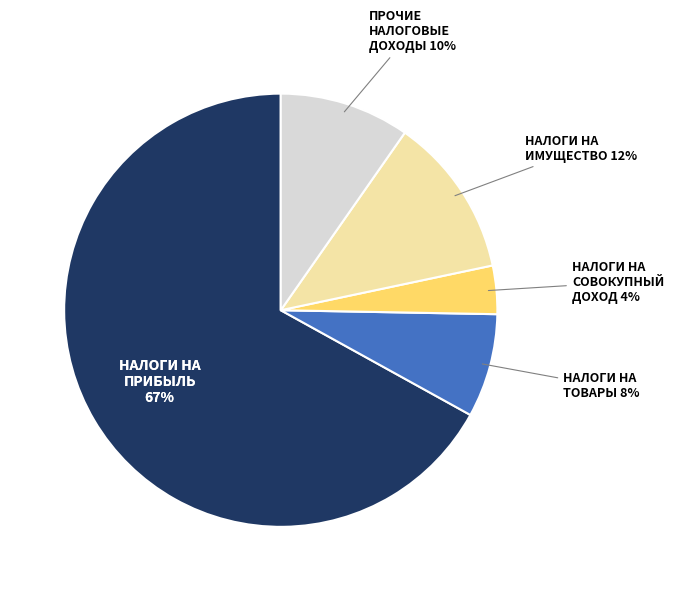

Approximately how many times larger is the value at НАЛОГИ НА ИМУЩЕСТВО compared to НАЛОГИ НА ТОВАРЫ (РАБОТЫ, УСЛУГИ)?

1.5